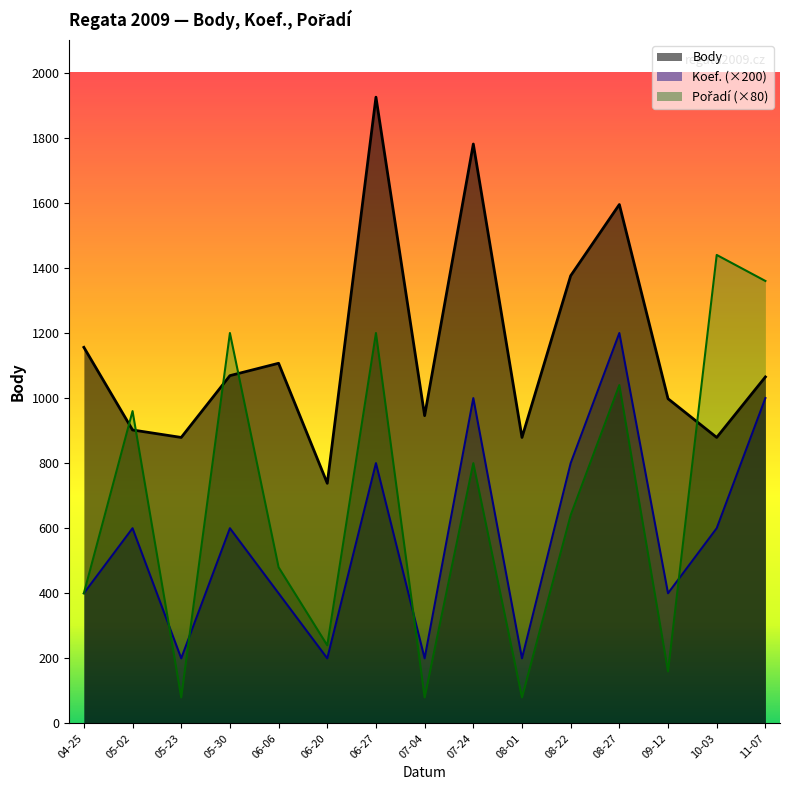

Where is Pořadí nearest to the value 760?

07-24